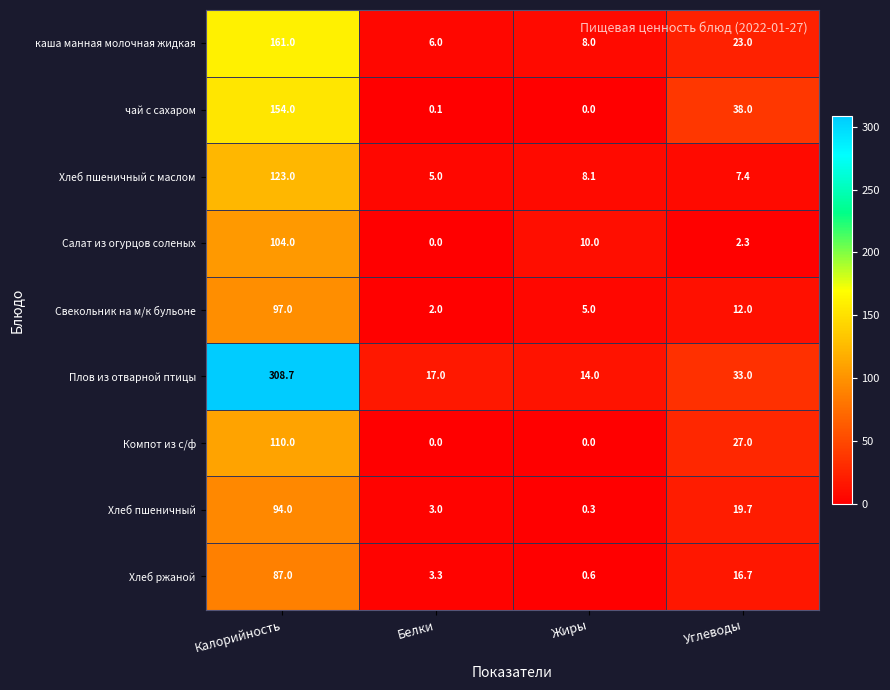

Which series changed the most between Калорийность and Жиры?

Плов из отварной птицы